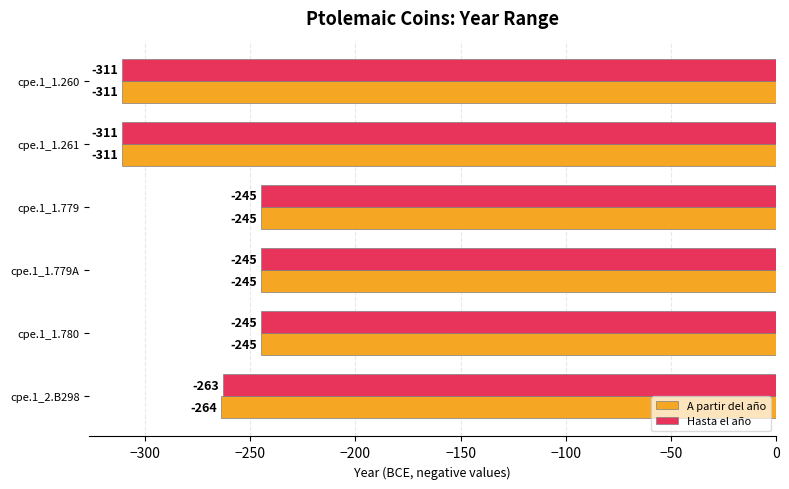

At which label is A partir del año closest to -278?

cpe.1_2.B298